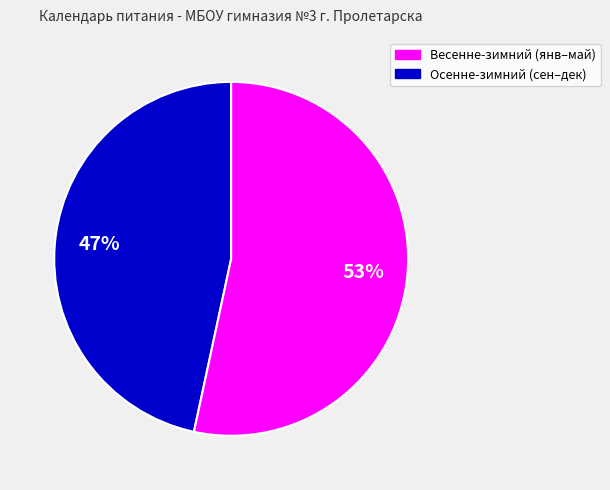

Is there any slice that represents more than half of the pie?

Yes